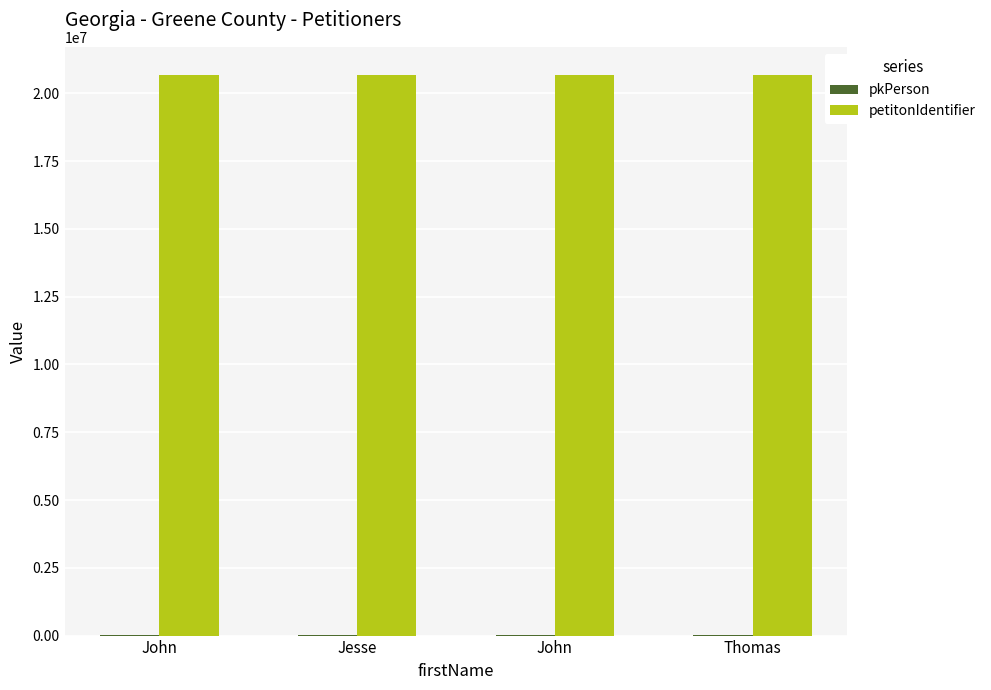

Does the chart contain stacked bars?

No